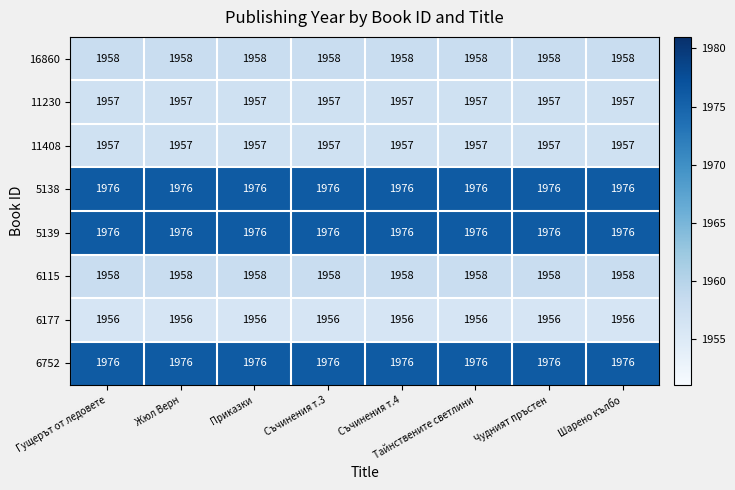

What is the difference between the highest and lowest values at Шарено кълбо?

20